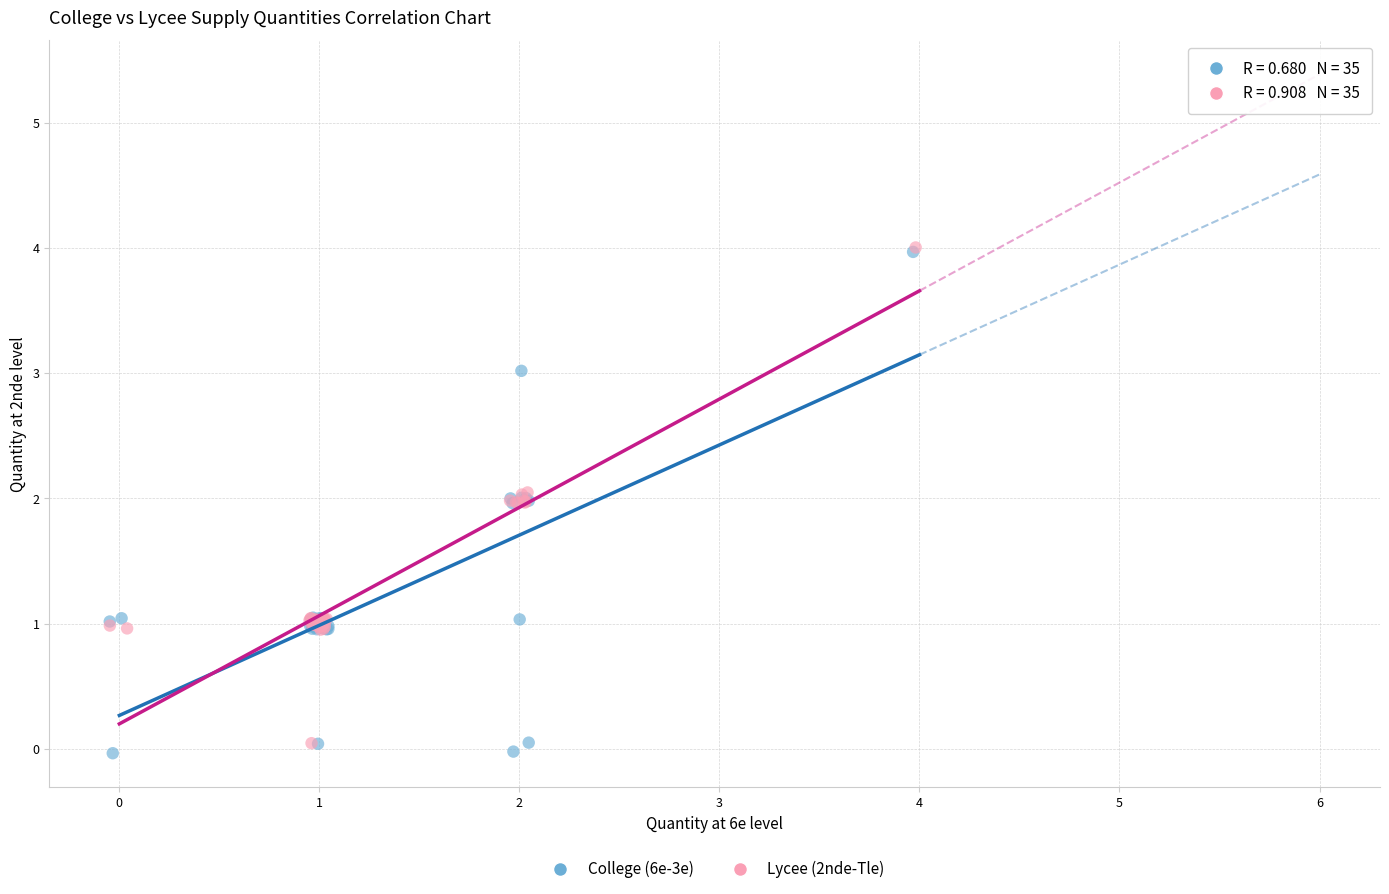

Which series contains the lowest Y value?

College (6e-3e)